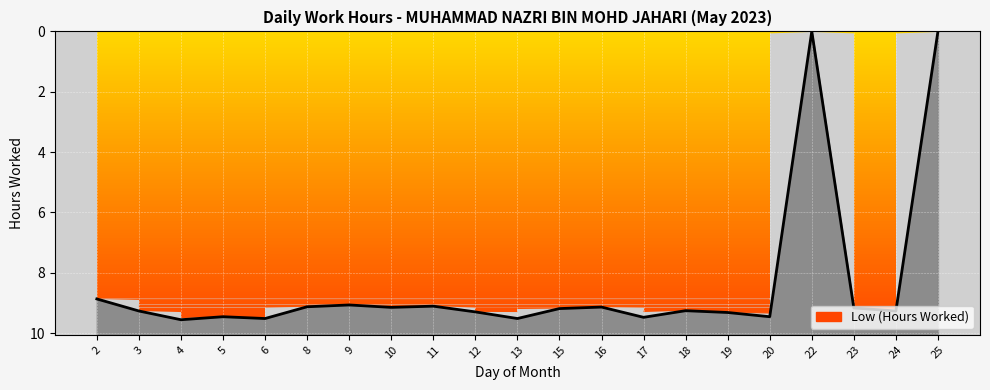

How many values are below 9?

3